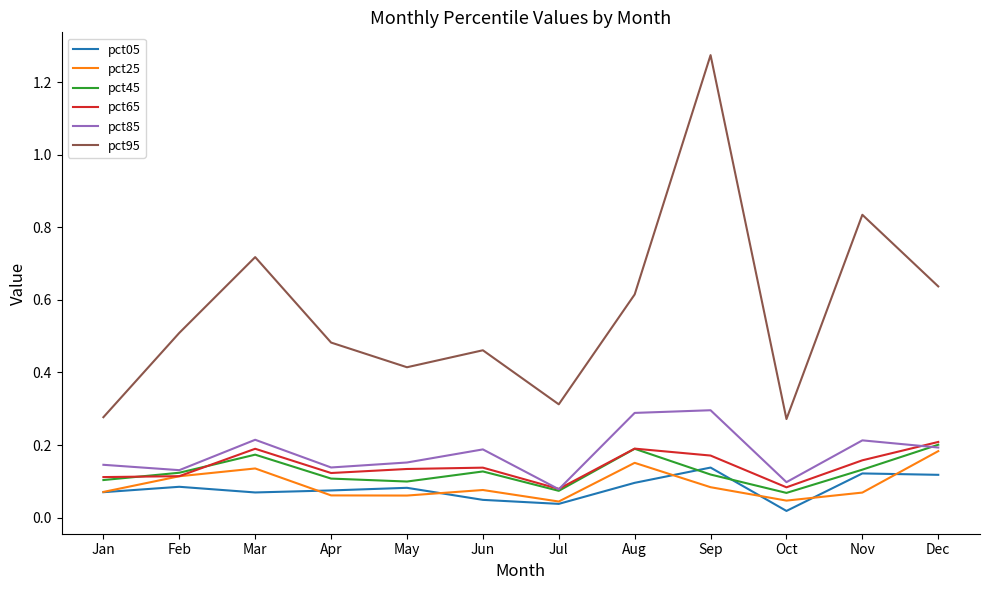

How many categories are shown in the chart?

12